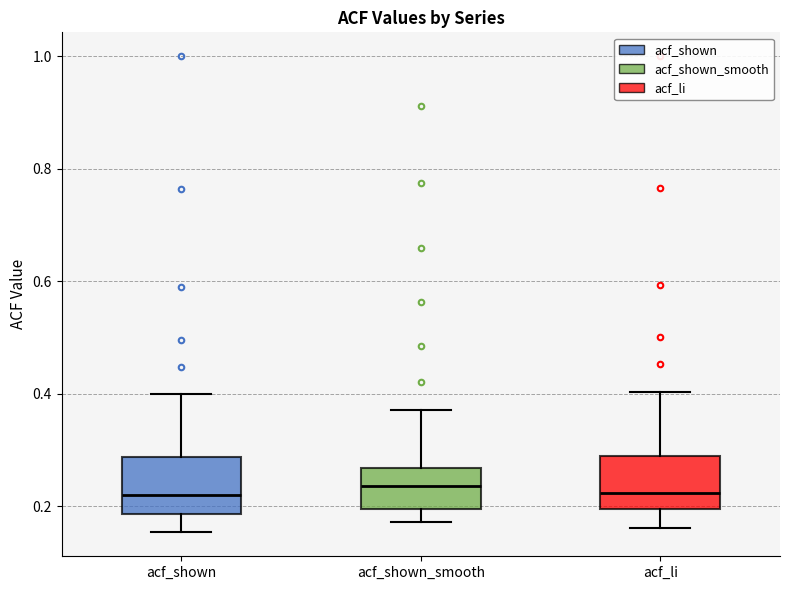

Where is the lower edge of the box for acf_shown_smooth on the y-axis? The values are not printed on the chart, so give them approximately, as read against the axis.

0.20